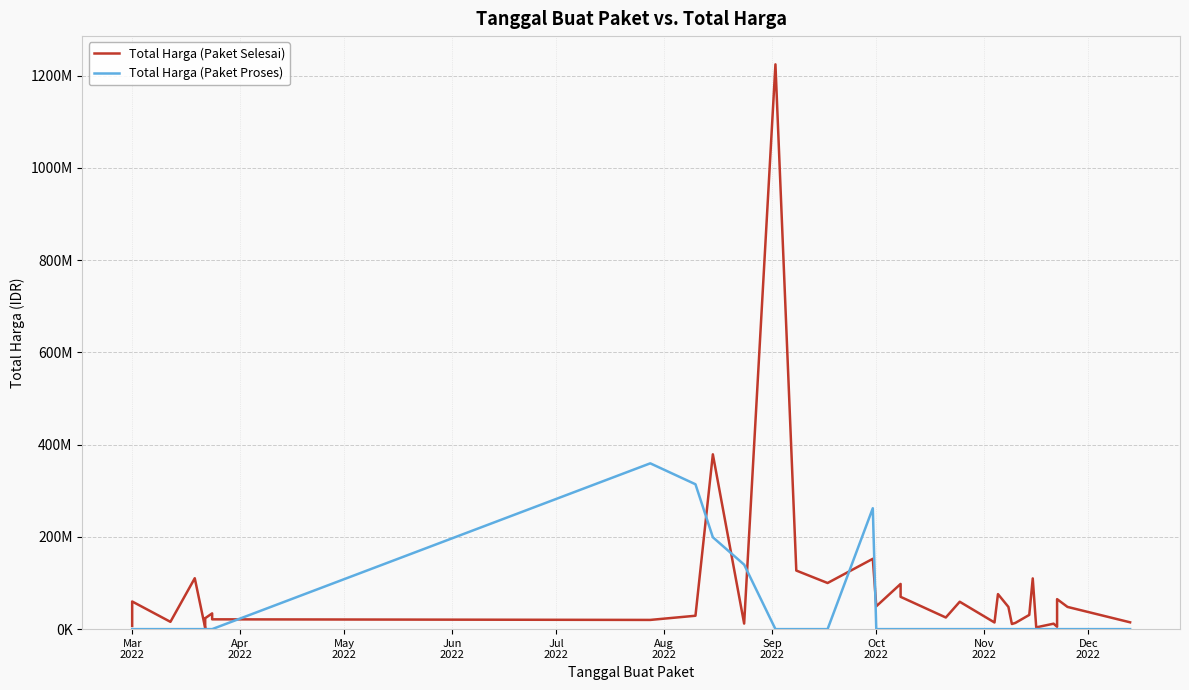

Which category has the lowest value across all series?

Mar
2022